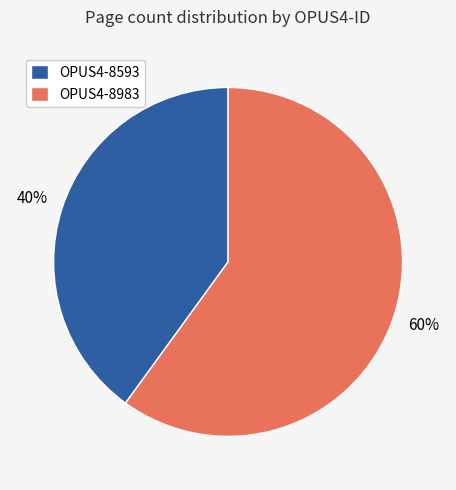

Do OPUS4-8983 and OPUS4-8593 together represent more than half of the pie?

Yes